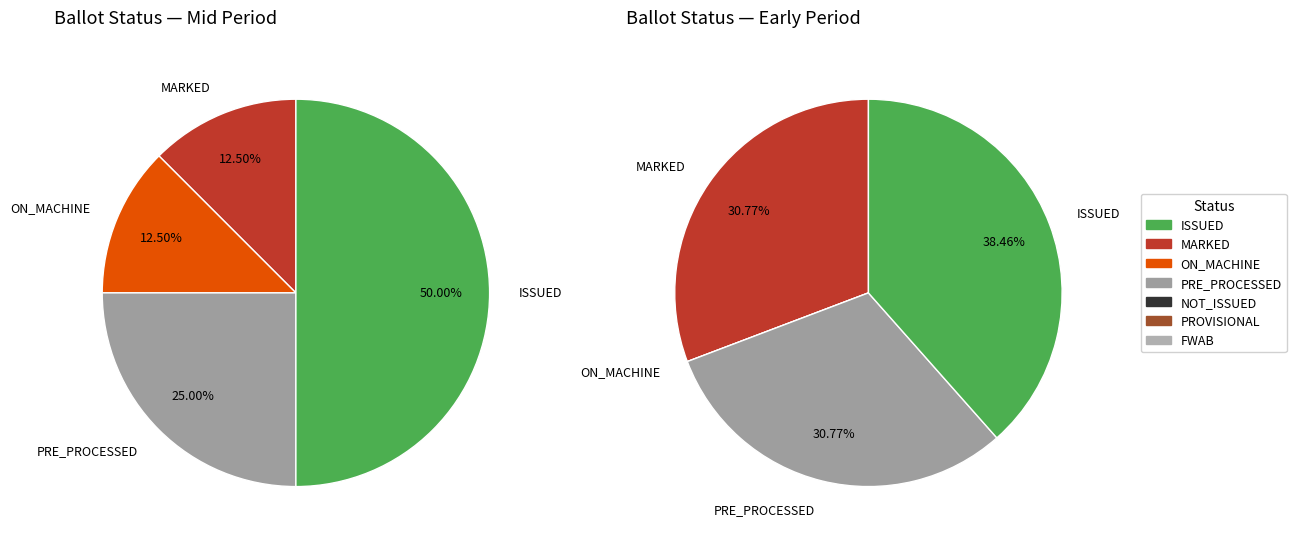

How many slices are in this pie chart?

7